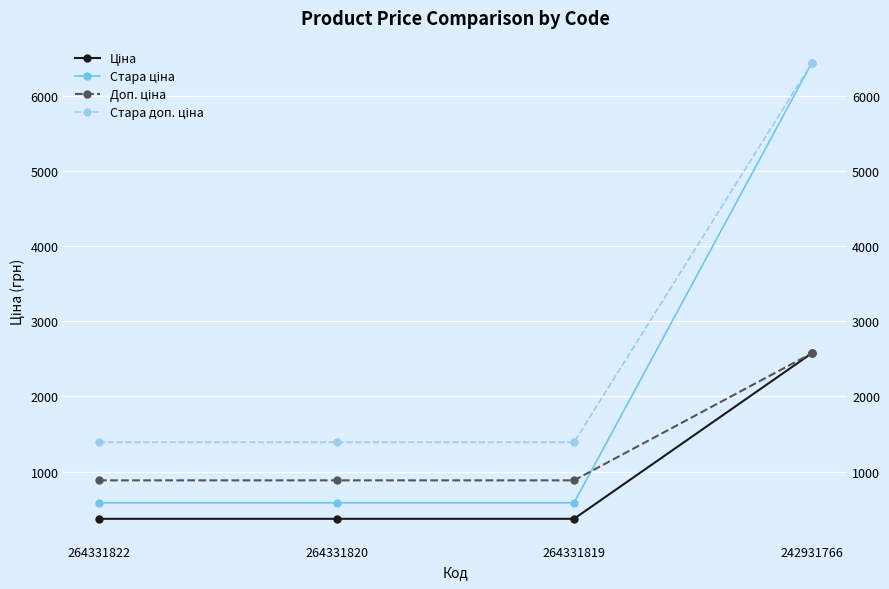

Does the chart display data point markers on the line(s)?

Yes